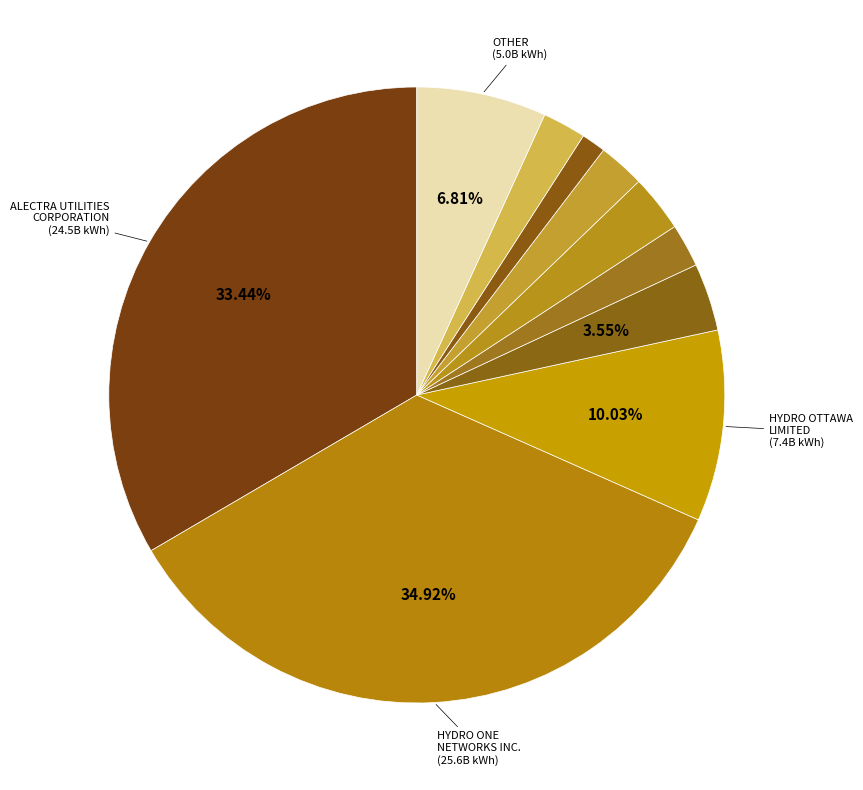

How many slices are in this pie chart?

10